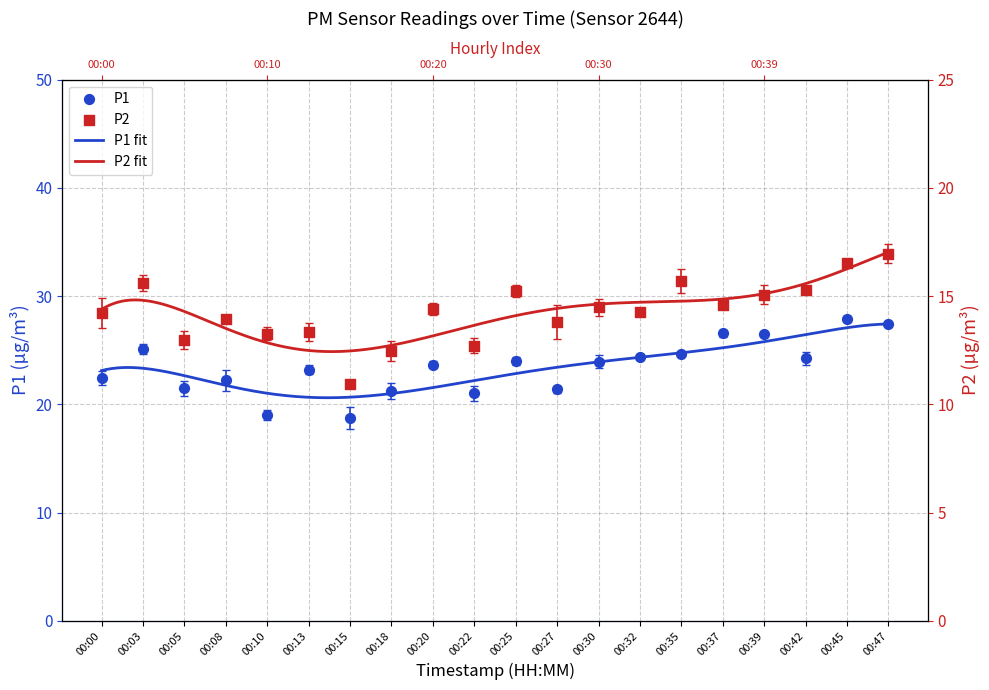

What is the total value across all series at 00:32?

38.6